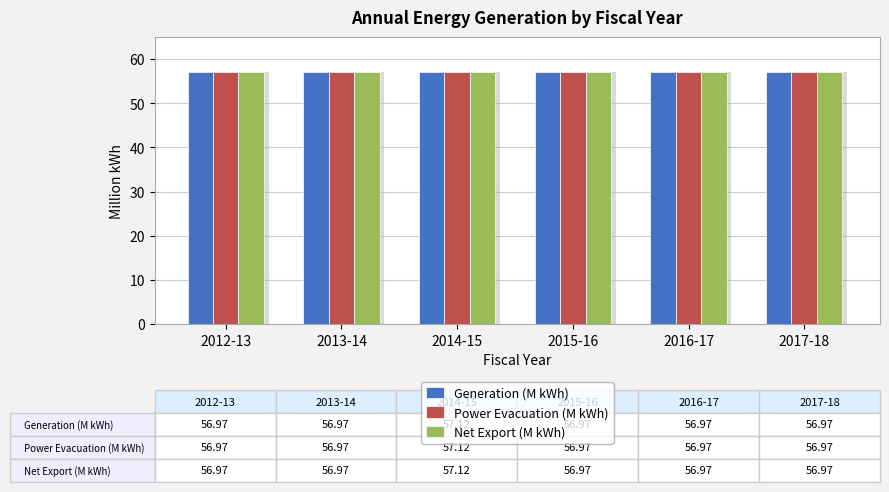

Reading left to right, transcribe all the data shown in this chart.

Generation (M kWh): 2012-13=57.0	2013-14=57.0	2014-15=57.1	2015-16=57.0	2016-17=57.0	2017-18=57.0
Power Evacuation (M kWh): 2012-13=57.0	2013-14=57.0	2014-15=57.1	2015-16=57.0	2016-17=57.0	2017-18=57.0
Net Export (M kWh): 2012-13=57.0	2013-14=57.0	2014-15=57.1	2015-16=57.0	2016-17=57.0	2017-18=57.0